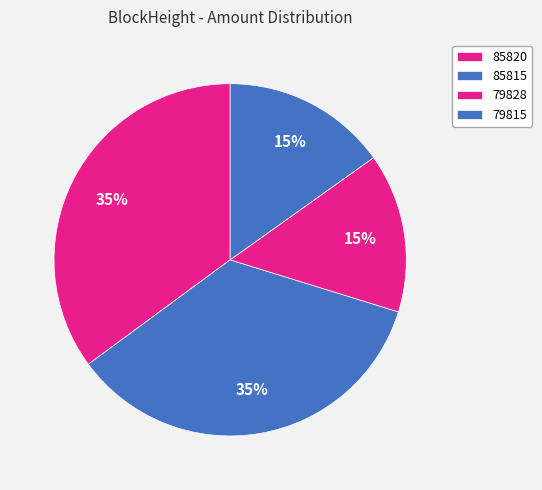

Which category has the smallest portion of the pie?

79828